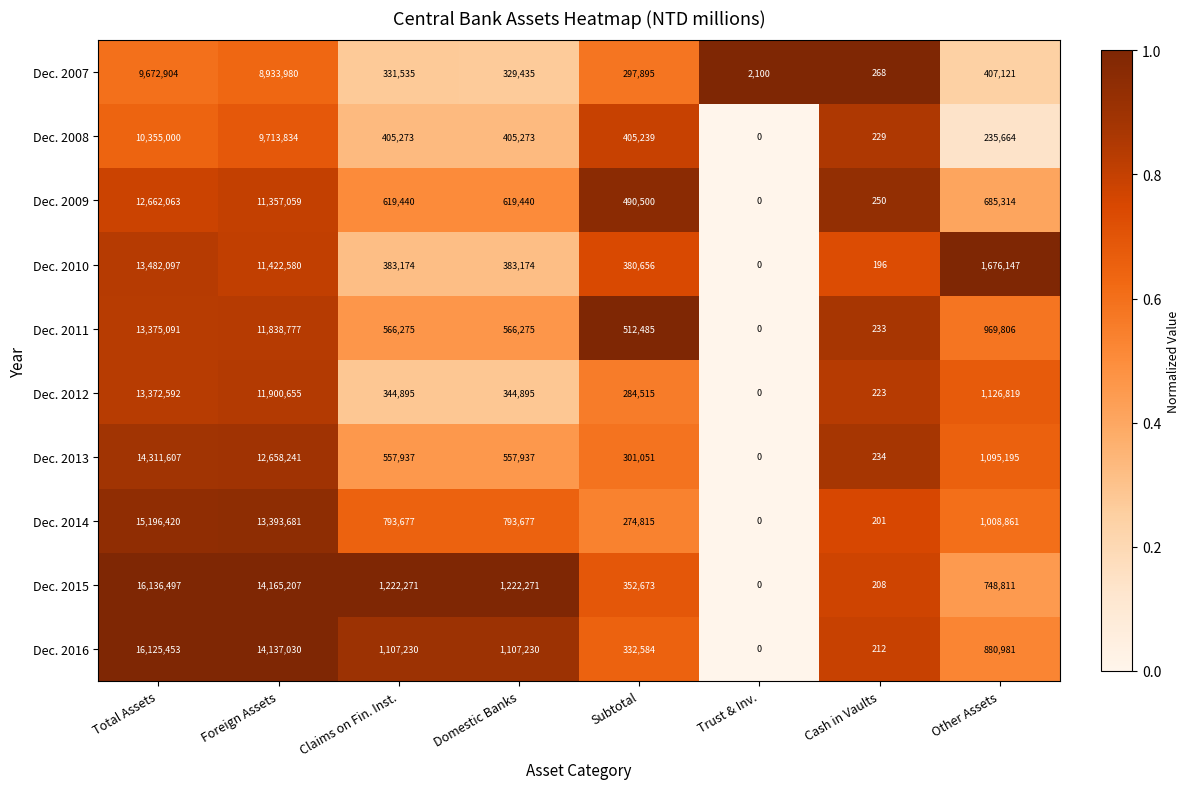

The Dec. 2014 series shows 171333 at Claims on Fin. Inst.. True or false?

False